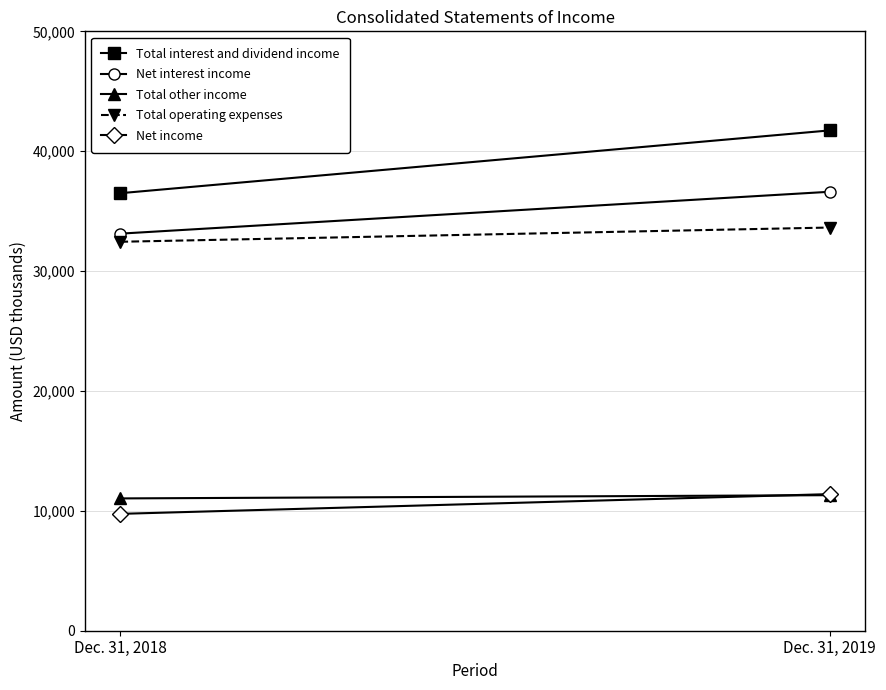

Which series has the largest range (max minus min)?

Total interest and dividend income